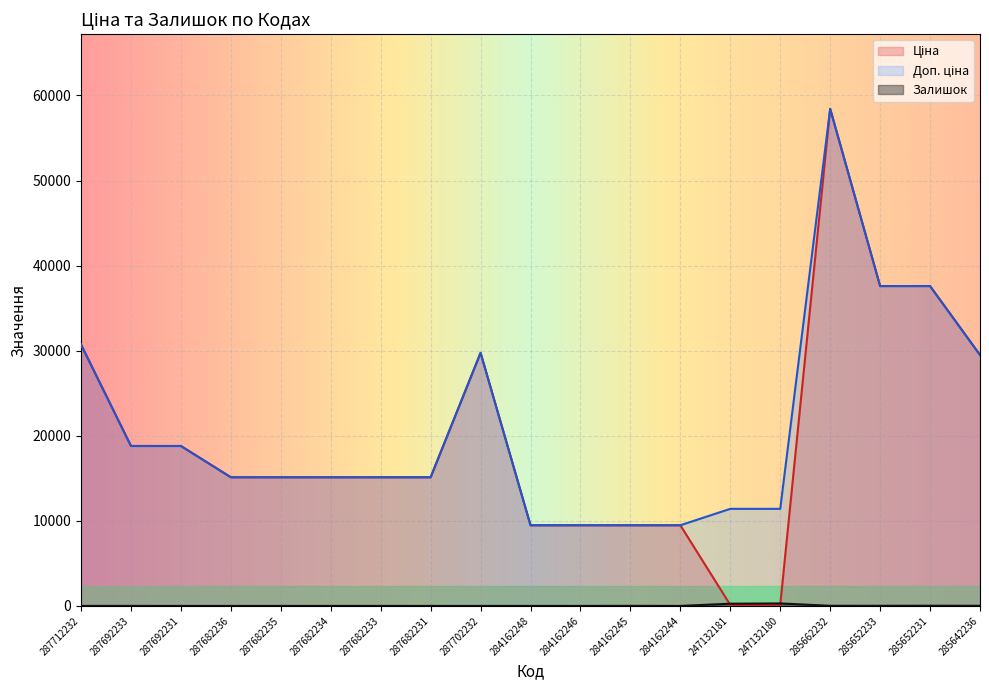

Where do Ціна and Залишок first cross each other?

284162244 and 247132181